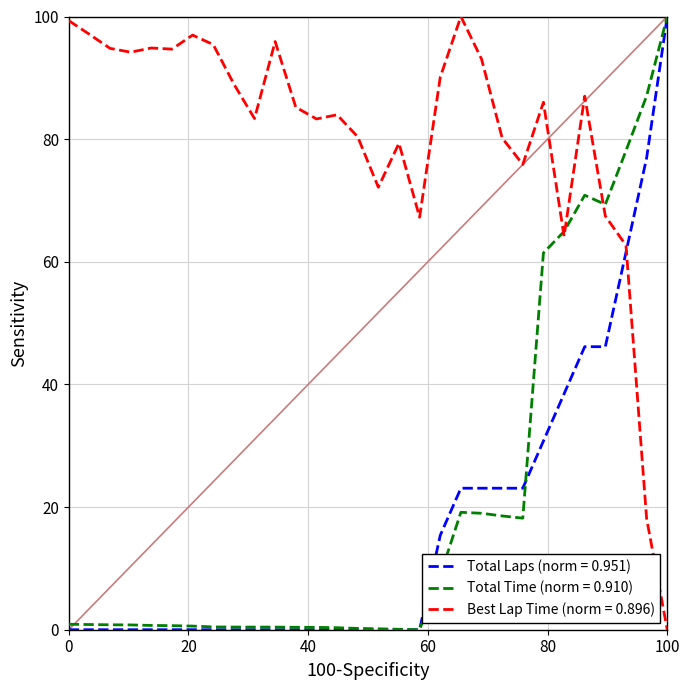

What is the greatest value displayed?

100.0